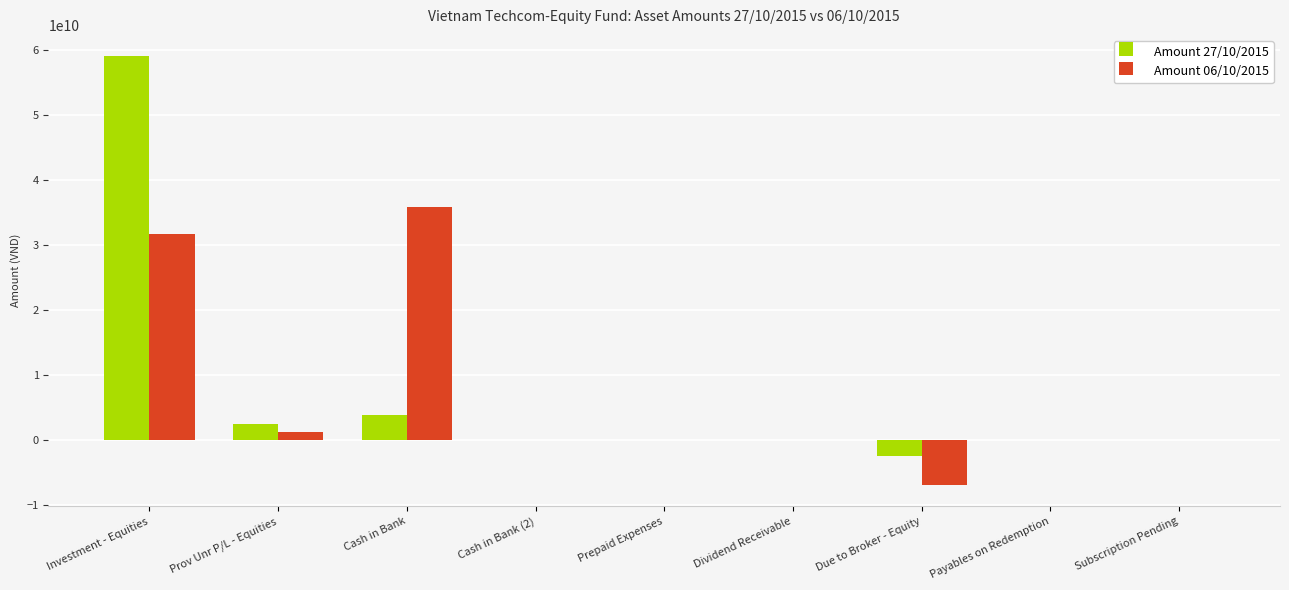

What is the difference between the Amount 27/10/2015 values at Due to Broker - Equity and Cash in Bank?

6188695410